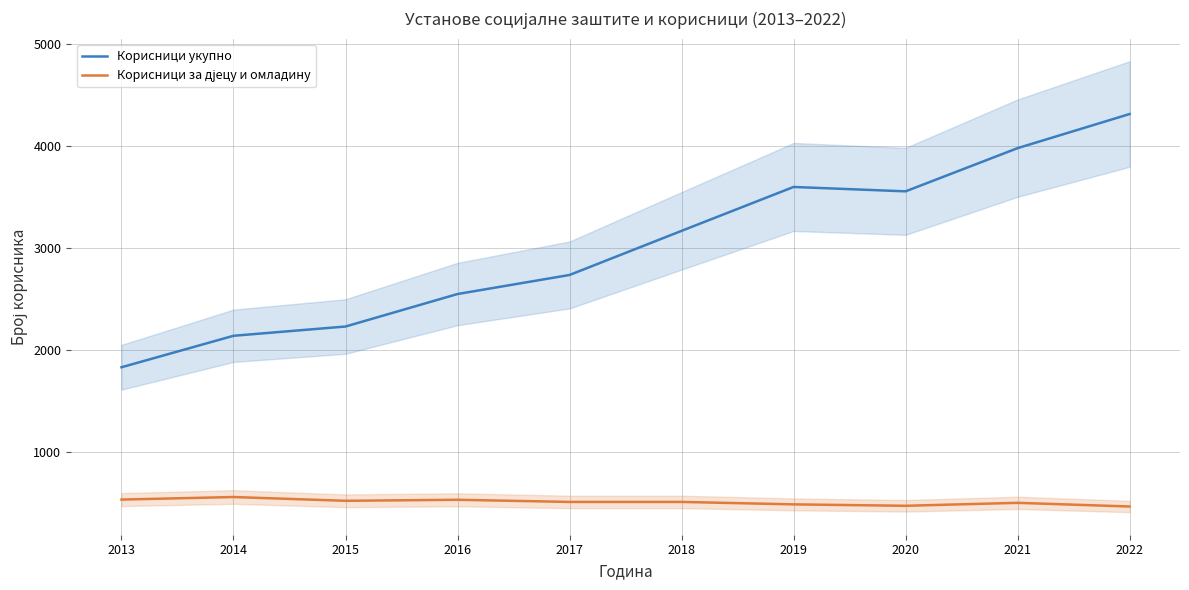

Which label corresponds to the smallest value in the chart?

2022